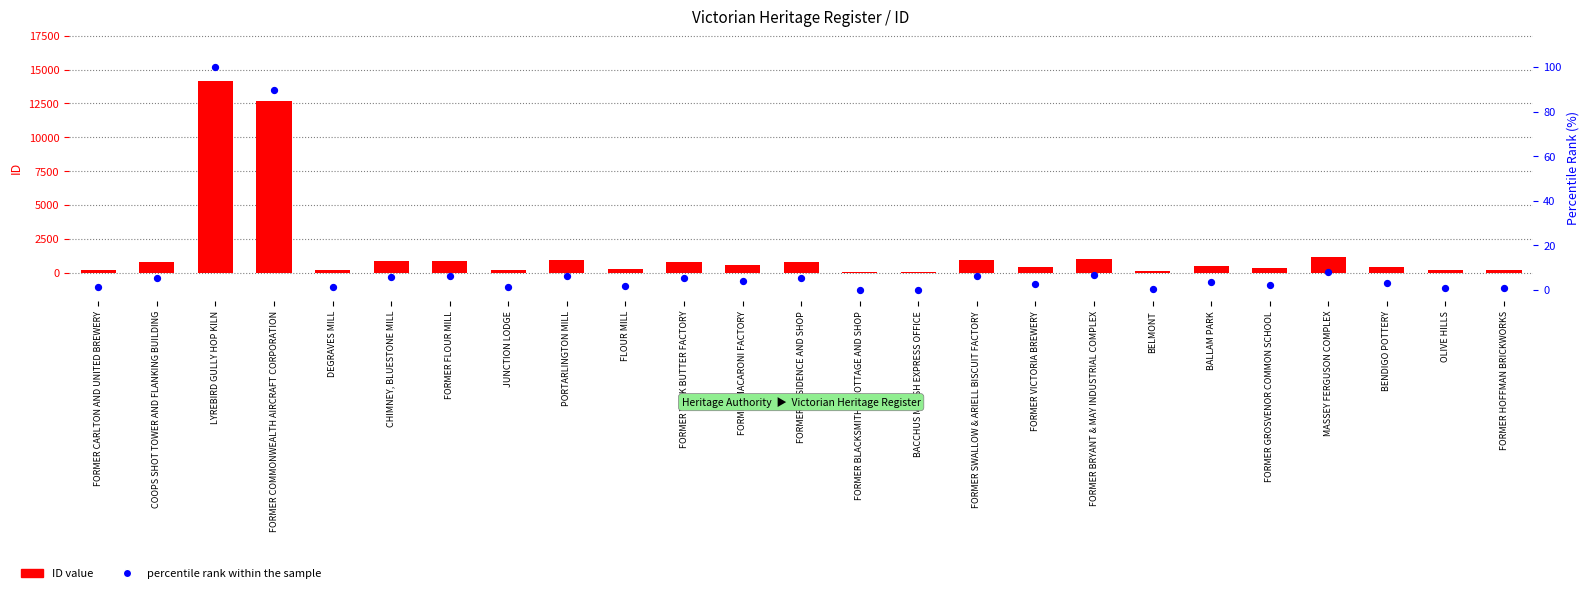

Which series contains the lowest Y value?

percentile rank within the sample